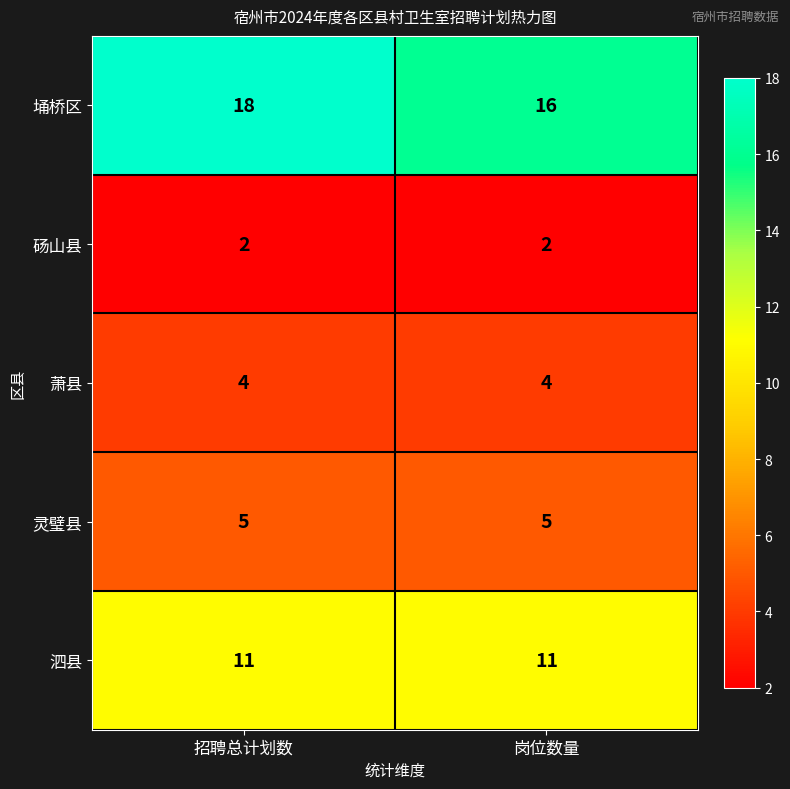

At which category is the sum across all series the highest?

招聘总计划数